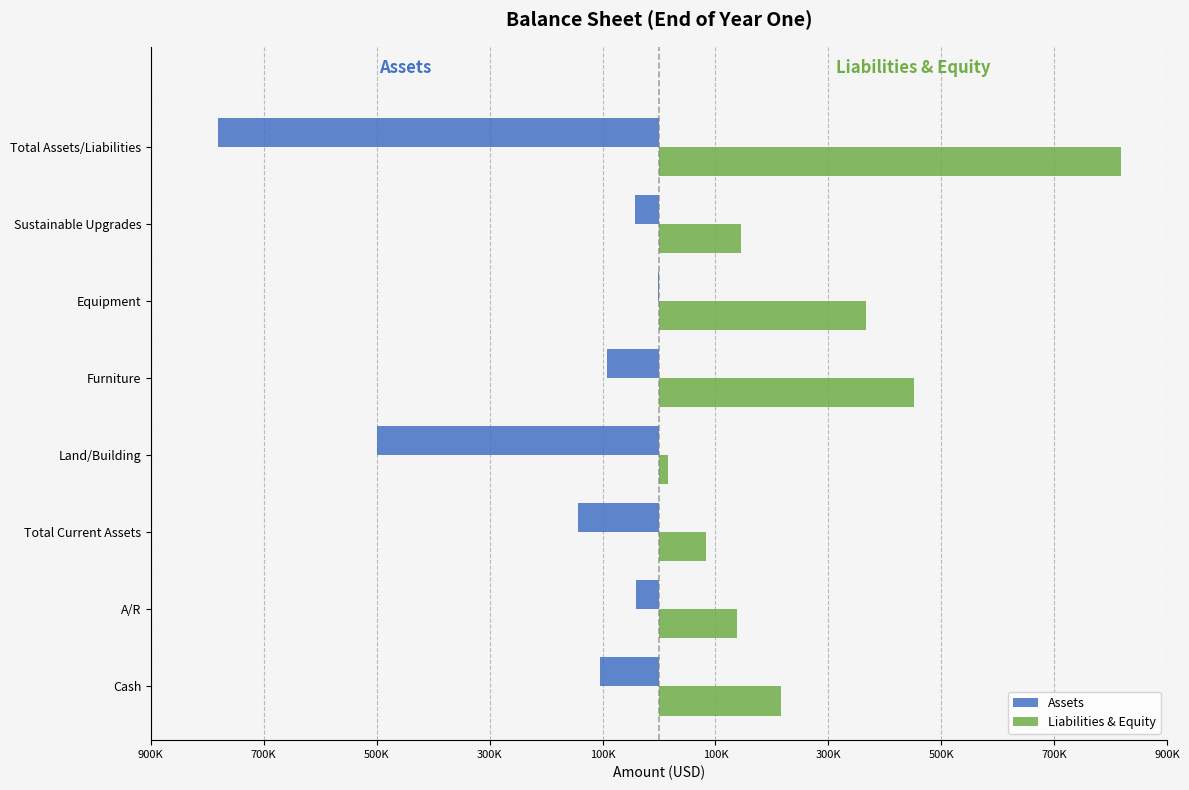

List the series in order of their overall mean, highest first.

Liabilities & Equity, Assets